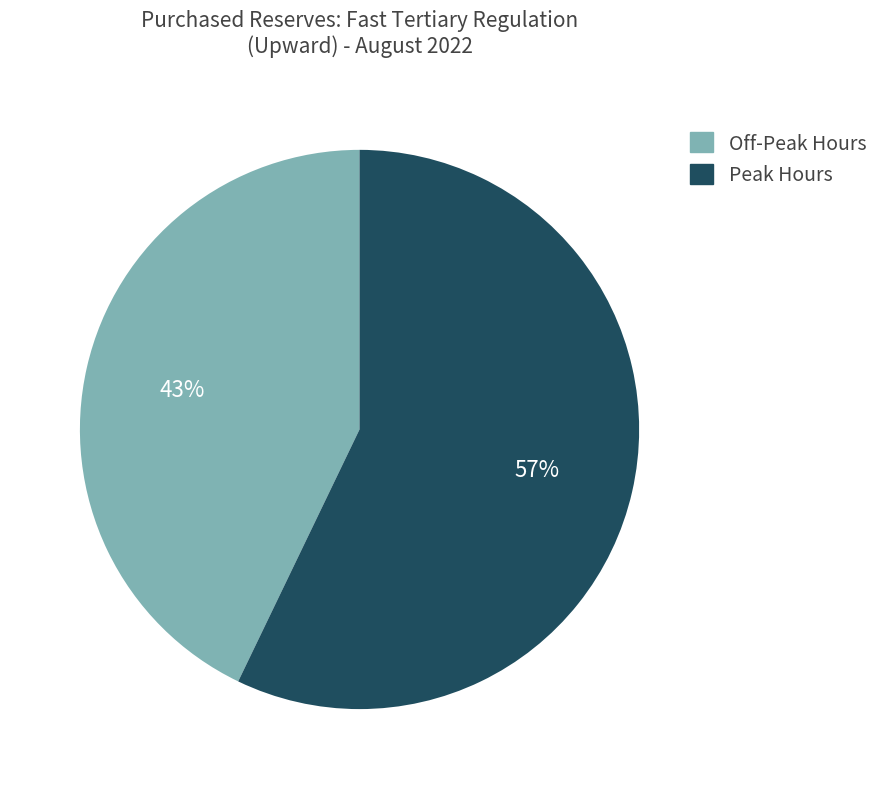

To the nearest percent, what is the difference between the largest and smallest slice percentages?

14%